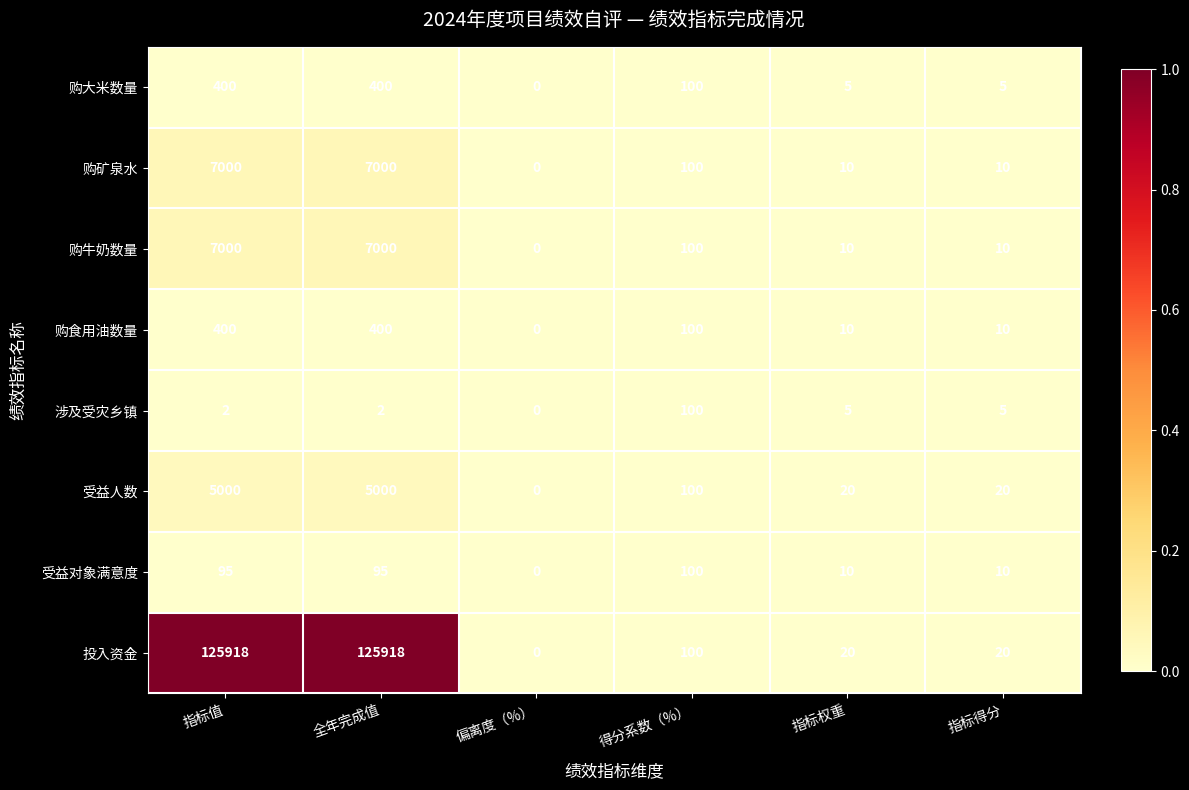

What is the difference between the highest and lowest values at 指标值?

125916